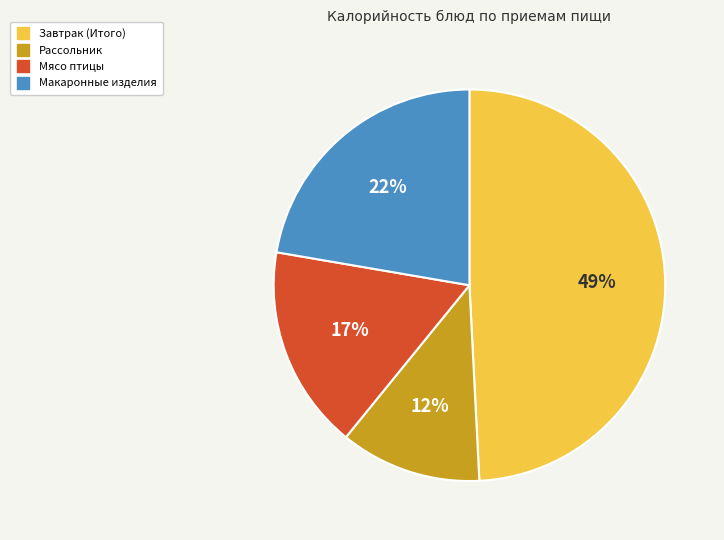

What percentage is the Рассольник slice, to the nearest percent?

12%